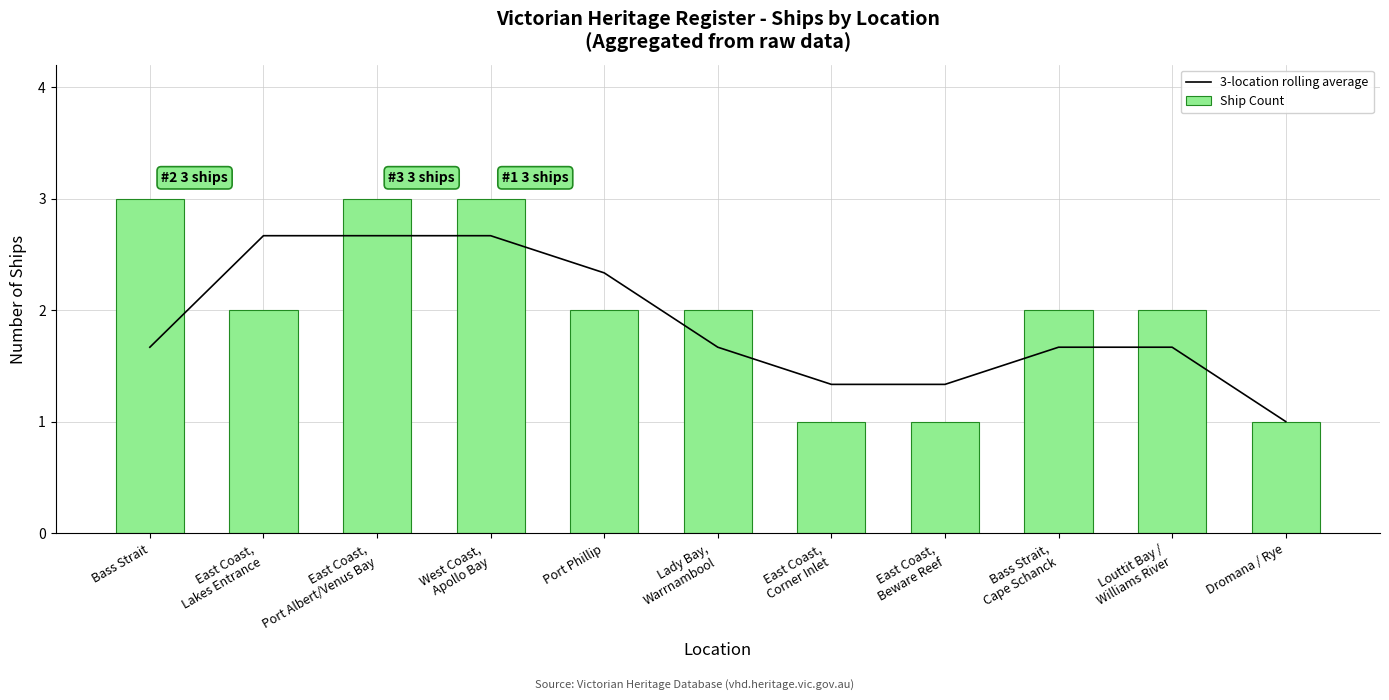

Is the value of 3-location rolling average at East Coast,
Lakes Entrance greater than the value of Ship Count at East Coast,
Port Albert/Venus Bay?

No